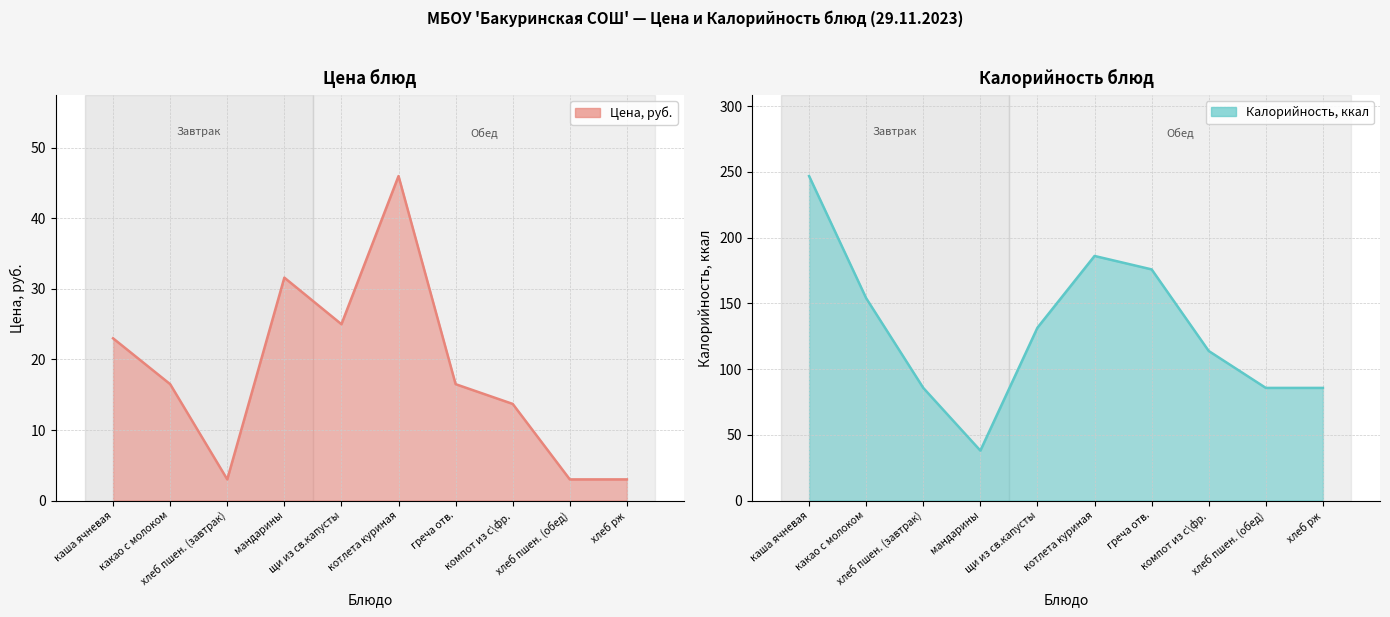

What is the difference between the highest and lowest values at котлета куриная?

140.1